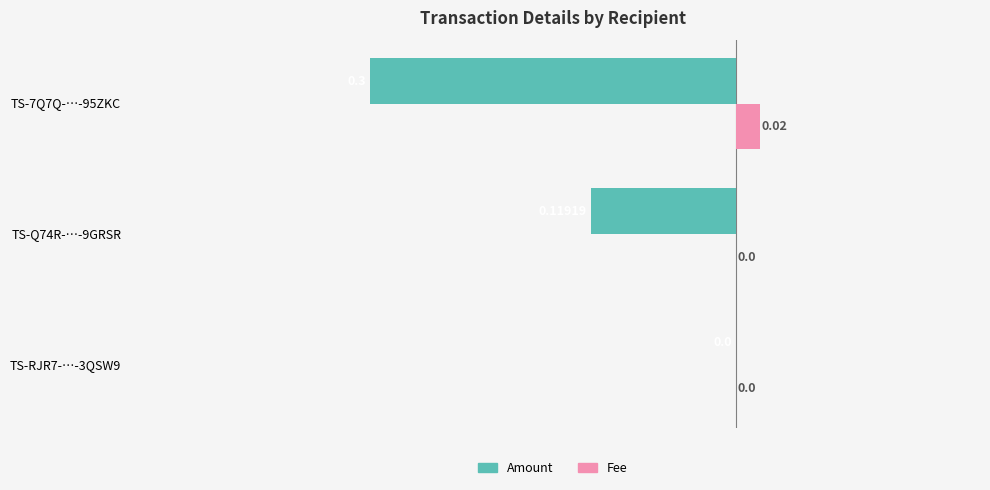

Is the value of Amount at TS-7Q7Q-…-95ZKC greater than the value of Fee at TS-Q74R-…-9GRSR?

No